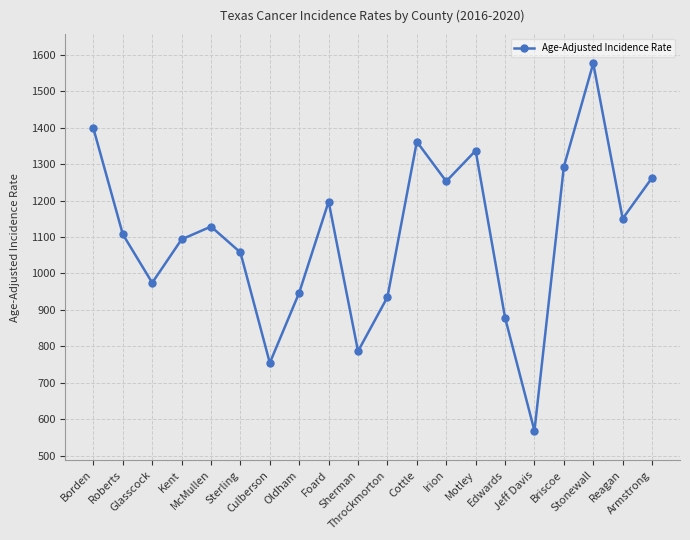

How many lines are shown in the chart?

1